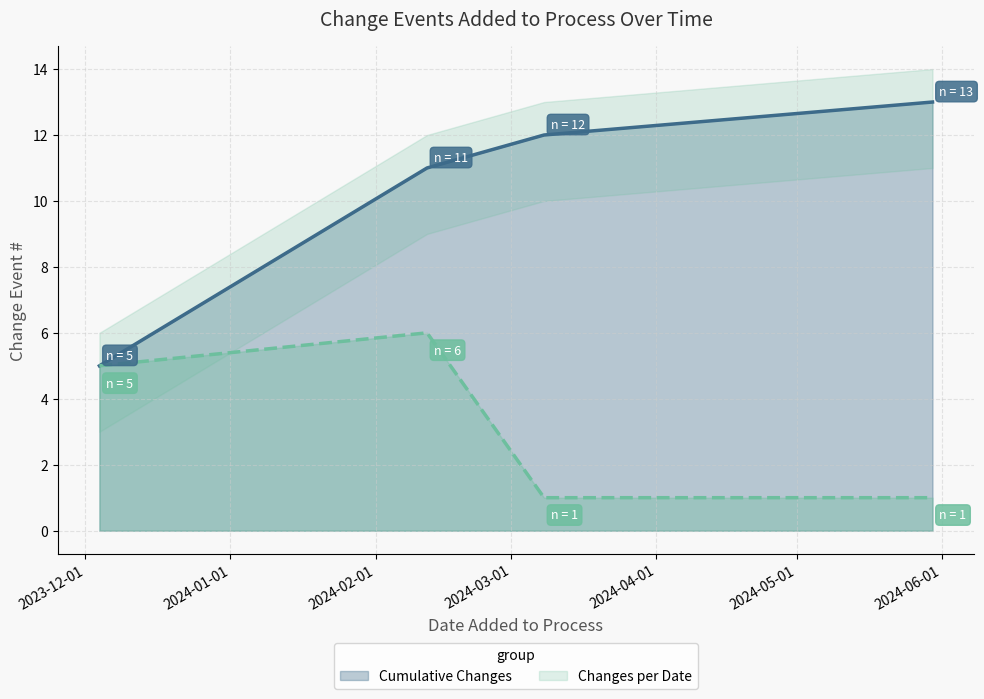

What is the average value of the Changes per Date series?

3